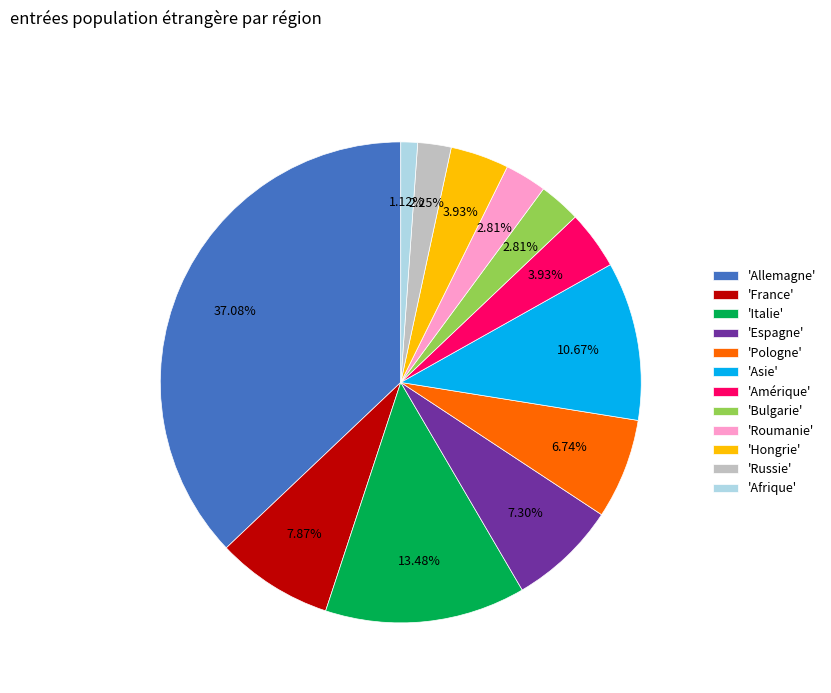

Is there any slice that represents more than half of the pie?

No